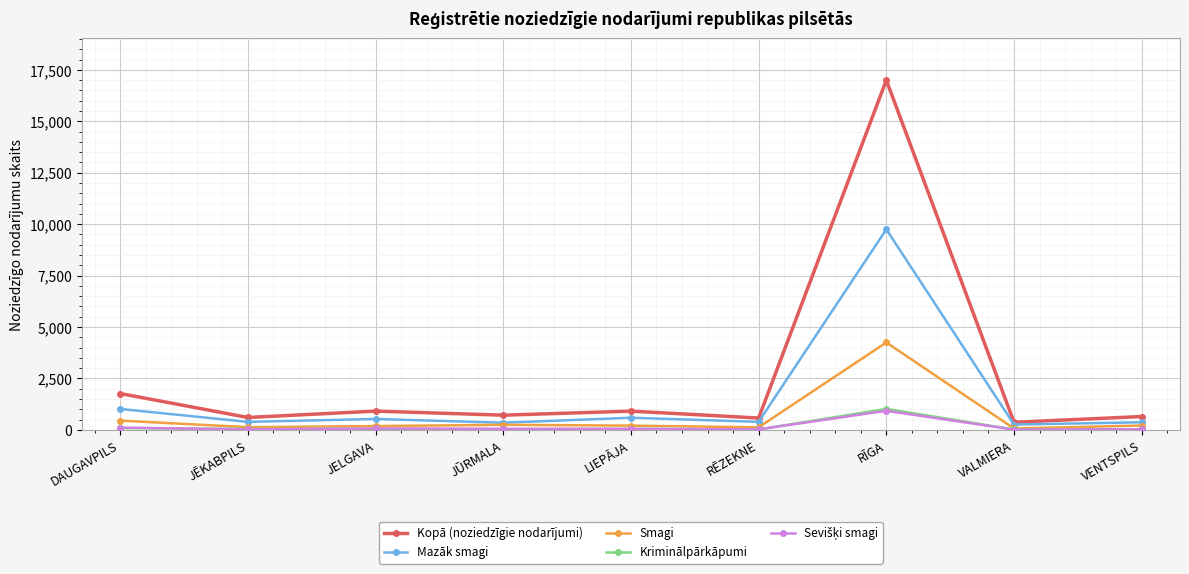

Which series has the largest range (max minus min)?

Kopā (noziedzīgie nodarījumi)